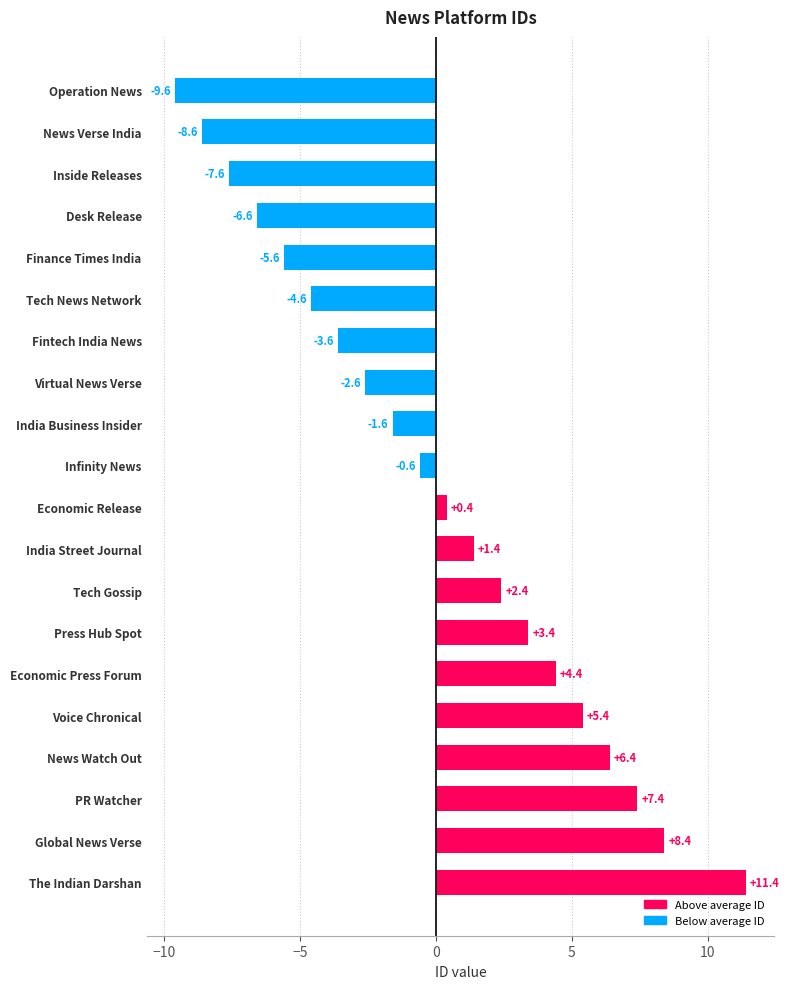

What is the change in value from Inside Releases to News Watch Out?

+14.0